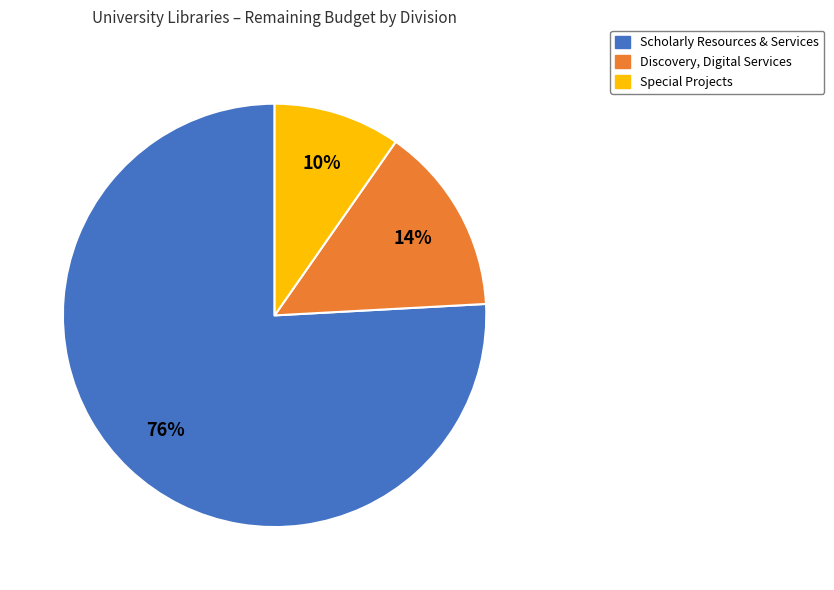

Is there any slice that represents more than half of the pie?

Yes